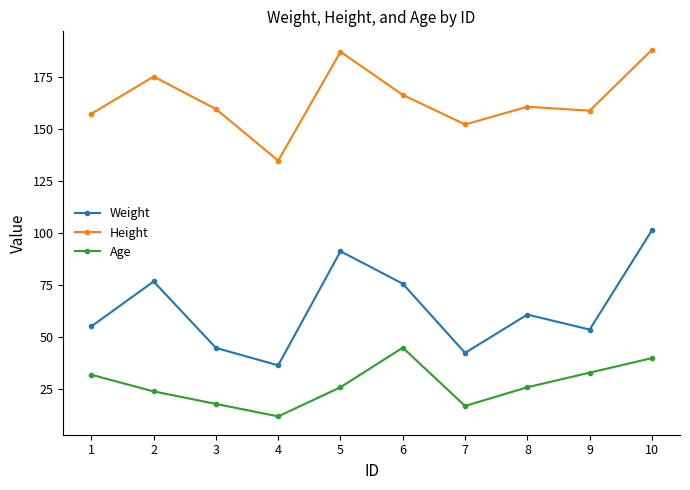

Rank the series at 5 from highest to lowest value.

Height, Weight, Age